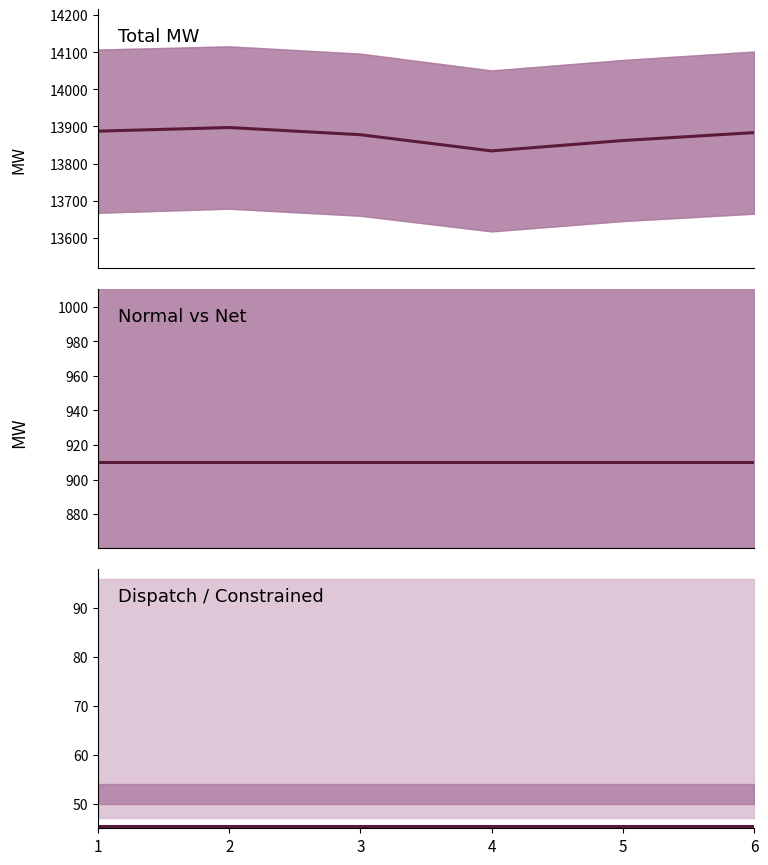

At which label does Total reach its minimum?

4